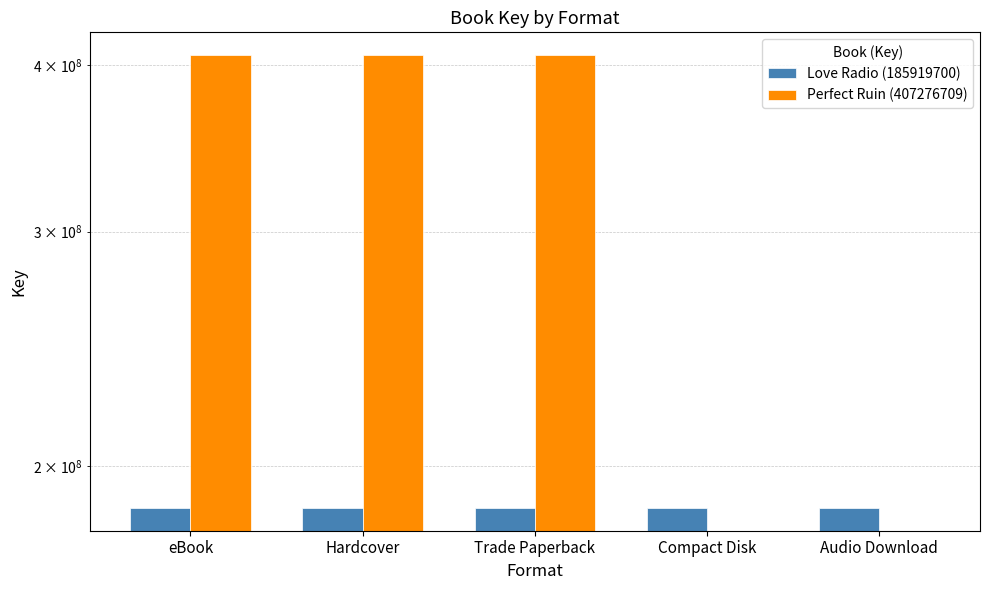

At how many categories does at least one series exceed 121874010?

5